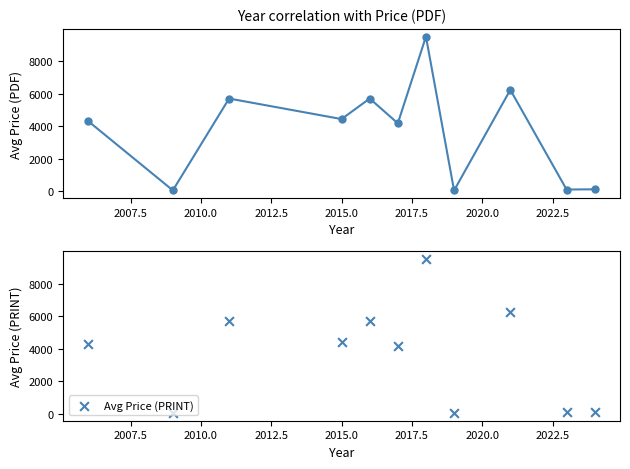

Which series reaches the minimum Y coordinate?

Avg Price (PDF)